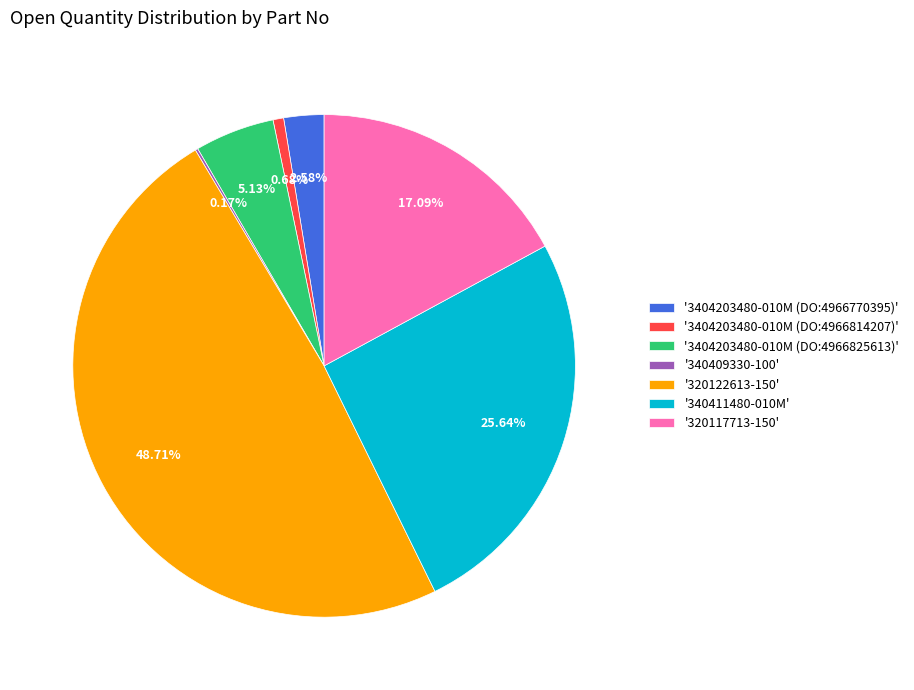

Is there any slice that represents more than half of the pie?

No